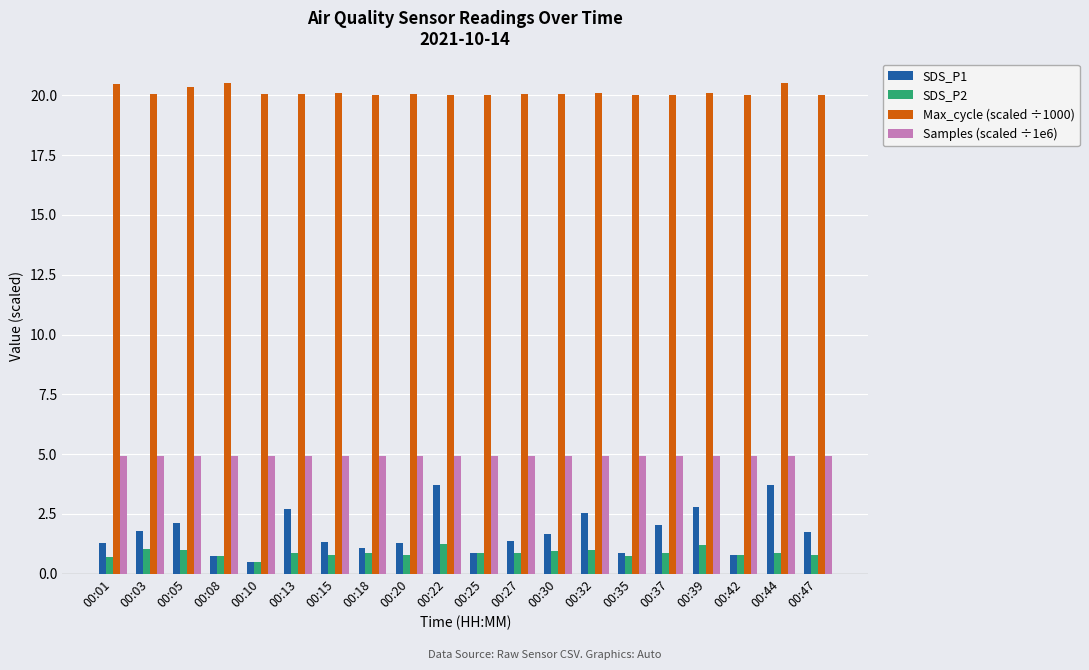

What is the spread (max minus min) of values at 00:42?

19.3